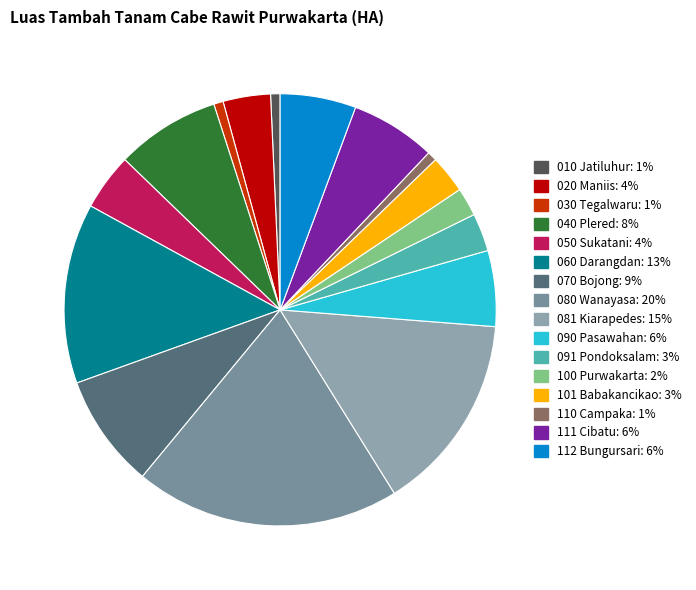

Count the number of slices in the pie.

16